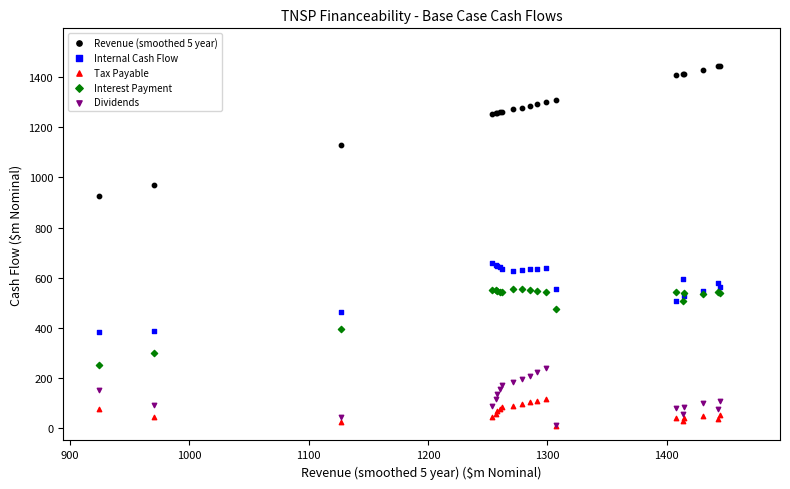

Which series has the largest Y range (max minus min)?

Revenue (smoothed 5 year)